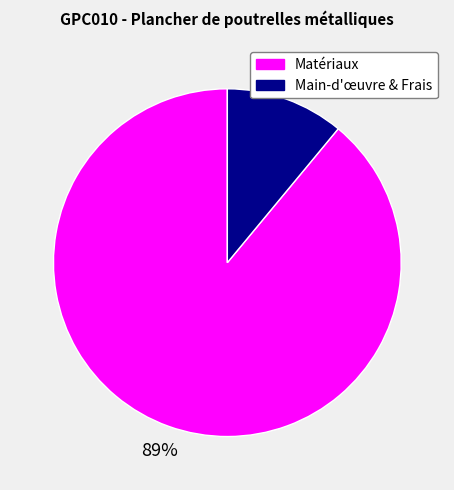

What is the majority slice?

Matériaux